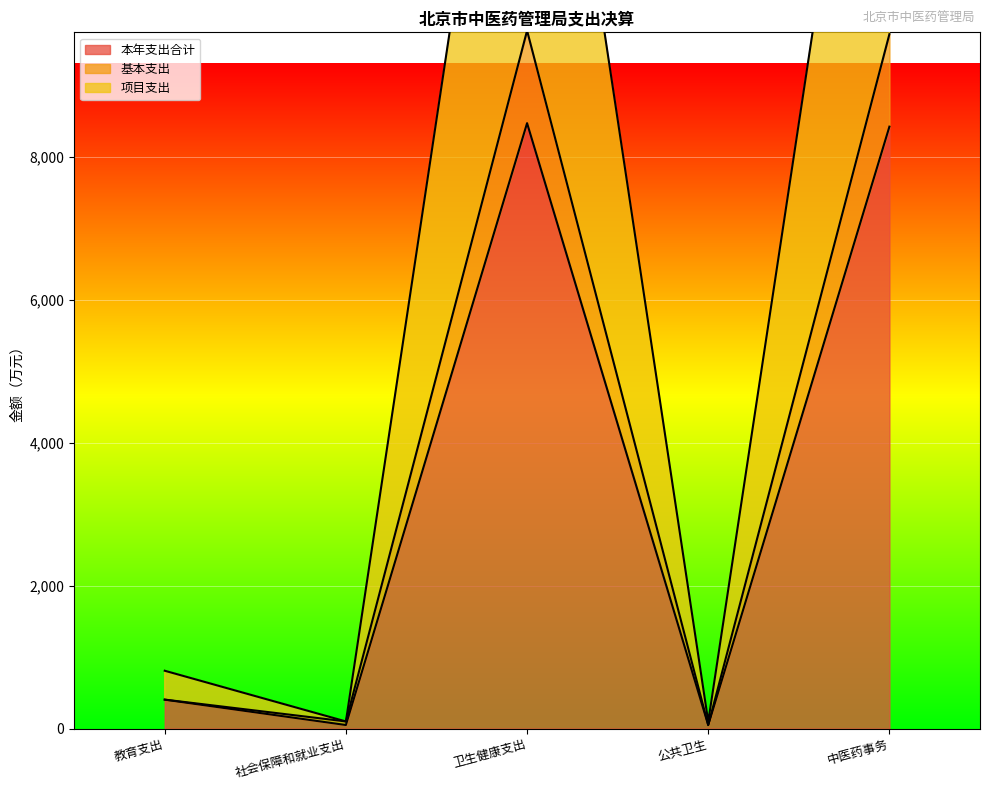

True or false: 本年支出合计 and 基本支出 intersect in this chart.

False